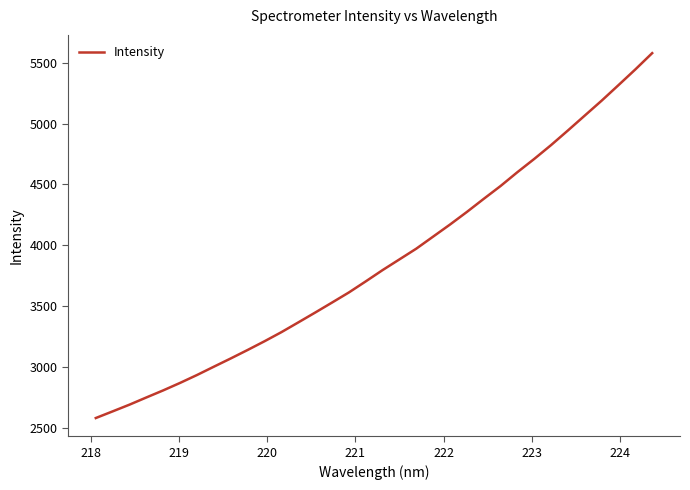

What is the maximum value shown in the chart?

5579.3